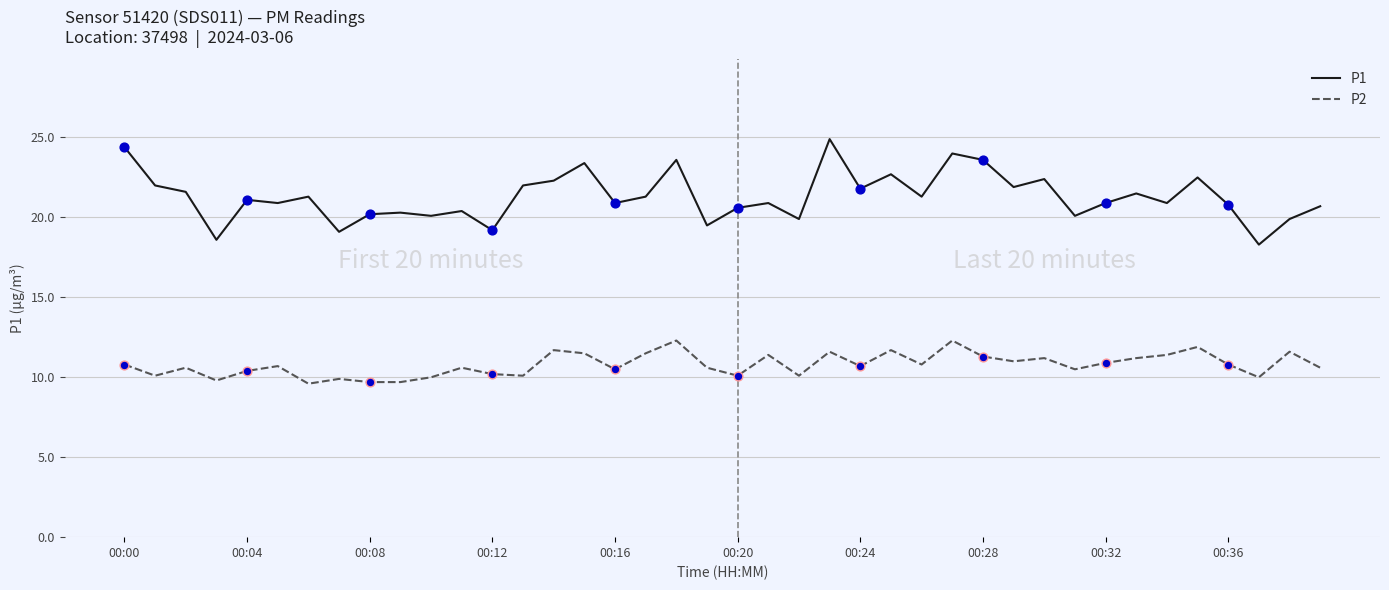

True or false: P1 and P2 intersect in this chart.

False